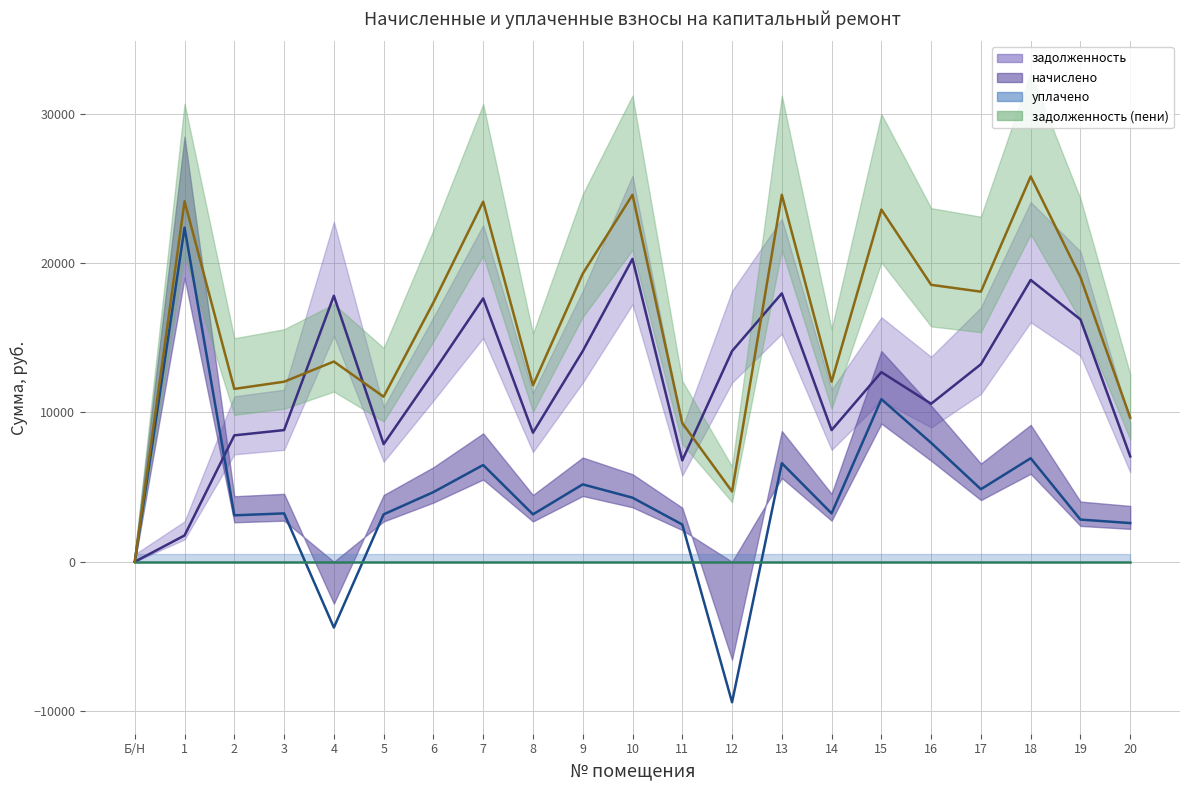

Which series has the largest range (max minus min)?

начислено (линия)